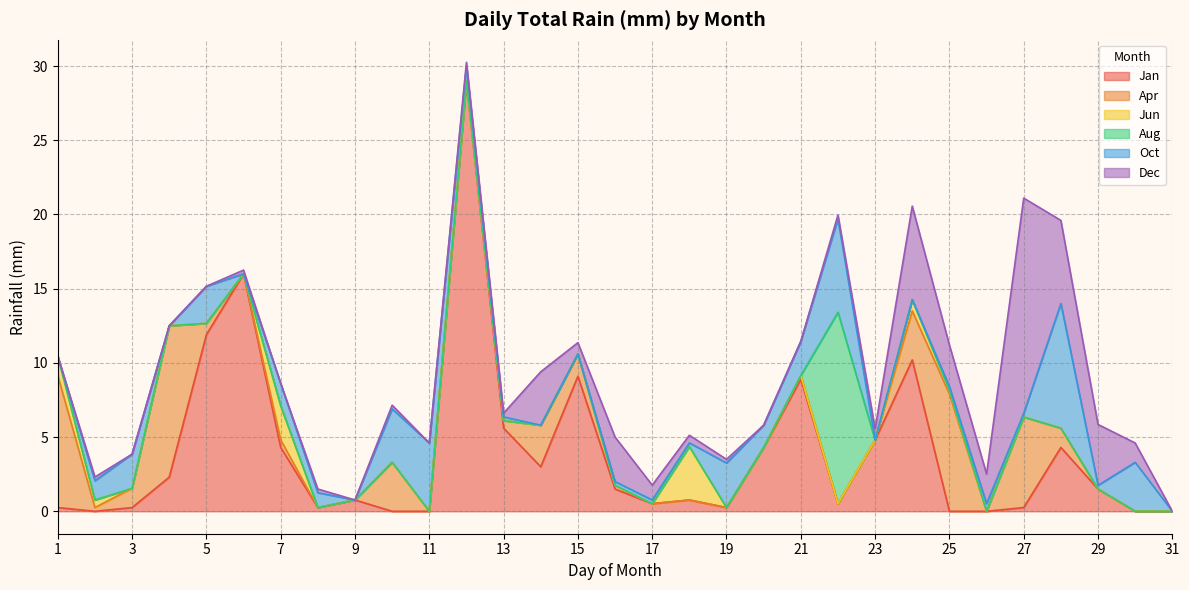

How many categories are shown in the chart?

31